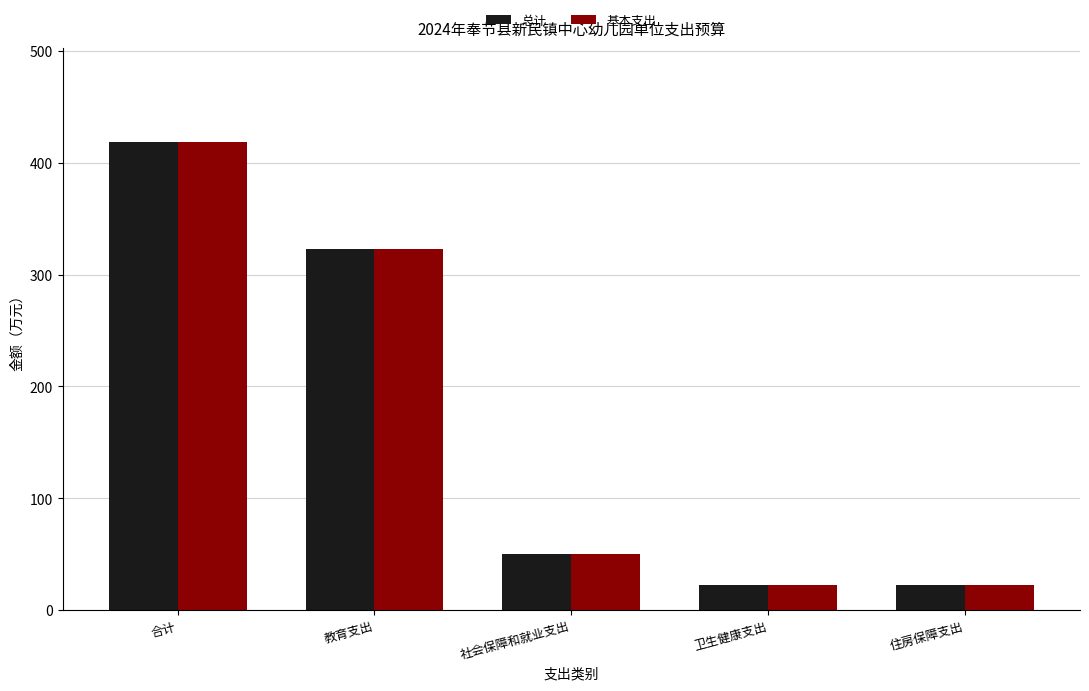

At which category does the chart reach its peak across all series?

合计